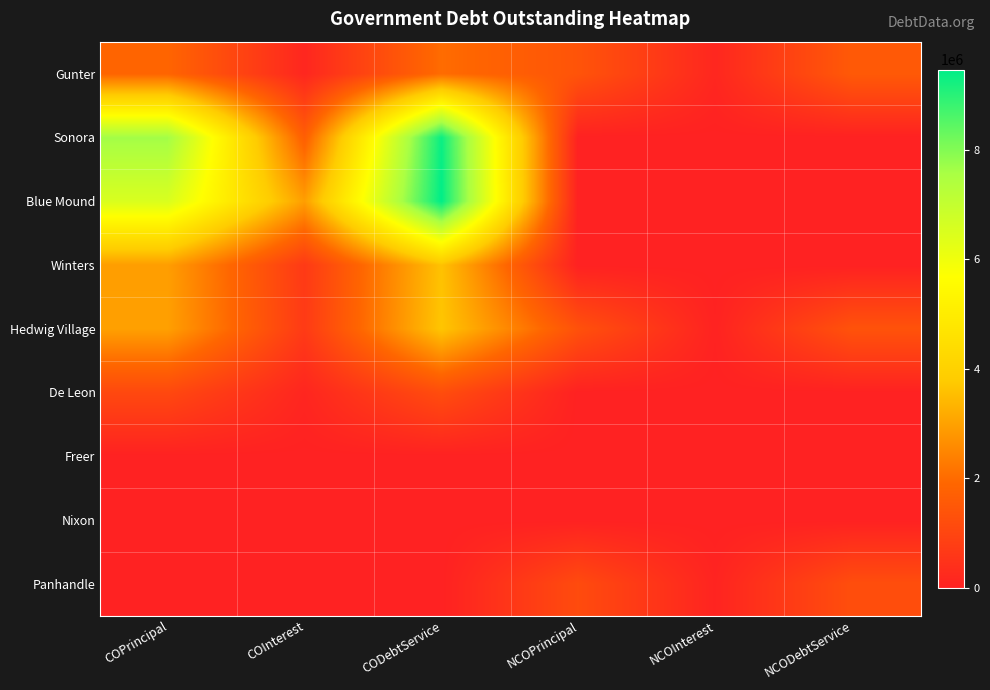

Reading right to left, extract all data points from this chart.

Gunter: NCODebtService=1554880.2	NCOInterest=155880.2	NCOPrincipal=1399000.0	CODebtService=2019358.8	COInterest=154358.8	COPrincipal=1865000.0
Sonora: NCODebtService=0.0	NCOInterest=0.0	NCOPrincipal=0.0	CODebtService=9340488.8	COInterest=1690488.8	COPrincipal=7650000.0
Blue Mound: NCODebtService=0.0	NCOInterest=0.0	NCOPrincipal=0.0	CODebtService=9459050.0	COInterest=2944050.0	COPrincipal=6515000.0
Winters: NCODebtService=0.0	NCOInterest=0.0	NCOPrincipal=0.0	CODebtService=3609598.8	COInterest=669598.8	COPrincipal=2940000.0
Hedwig Village: NCODebtService=1362787.5	NCOInterest=42787.5	NCOPrincipal=1320000.0	CODebtService=3676481.2	COInterest=696481.2	COPrincipal=2980000.0
De Leon: NCODebtService=0.0	NCOInterest=0.0	NCOPrincipal=0.0	CODebtService=1209266.0	COInterest=129266.0	COPrincipal=1080000.0
Freer: NCODebtService=0.0	NCOInterest=0.0	NCOPrincipal=0.0	CODebtService=0.0	COInterest=0.0	COPrincipal=0.0
Nixon: NCODebtService=0.0	NCOInterest=0.0	NCOPrincipal=0.0	CODebtService=0.0	COInterest=0.0	COPrincipal=0.0
Panhandle: NCODebtService=1237515.0	NCOInterest=79515.0	NCOPrincipal=1158000.0	CODebtService=0.0	COInterest=0.0	COPrincipal=0.0